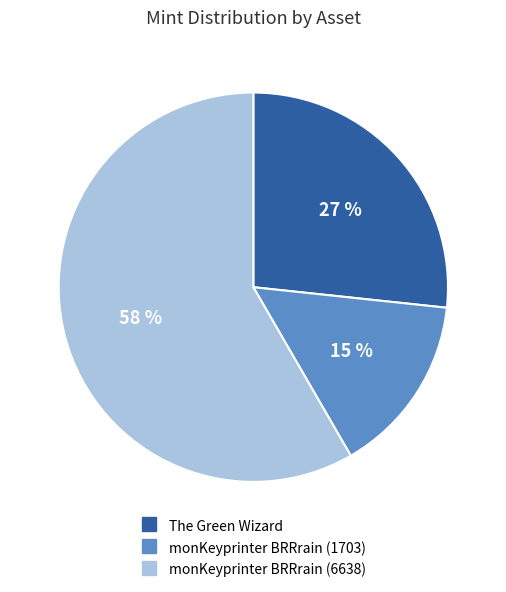

To the nearest percent, what is the difference between the largest and smallest slice percentages?

43%